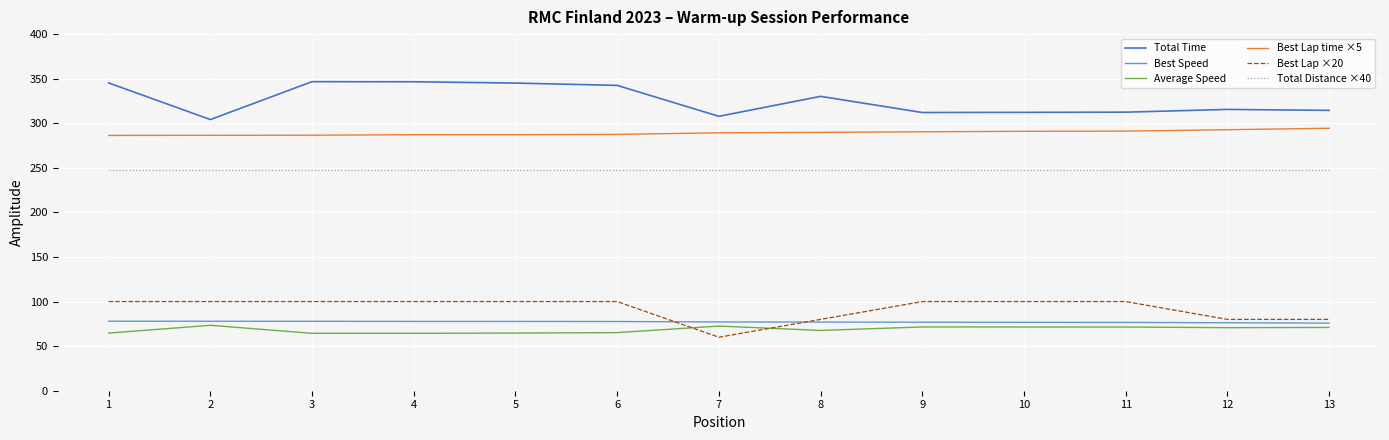

What is the difference between the highest and lowest values at 11?

241.0